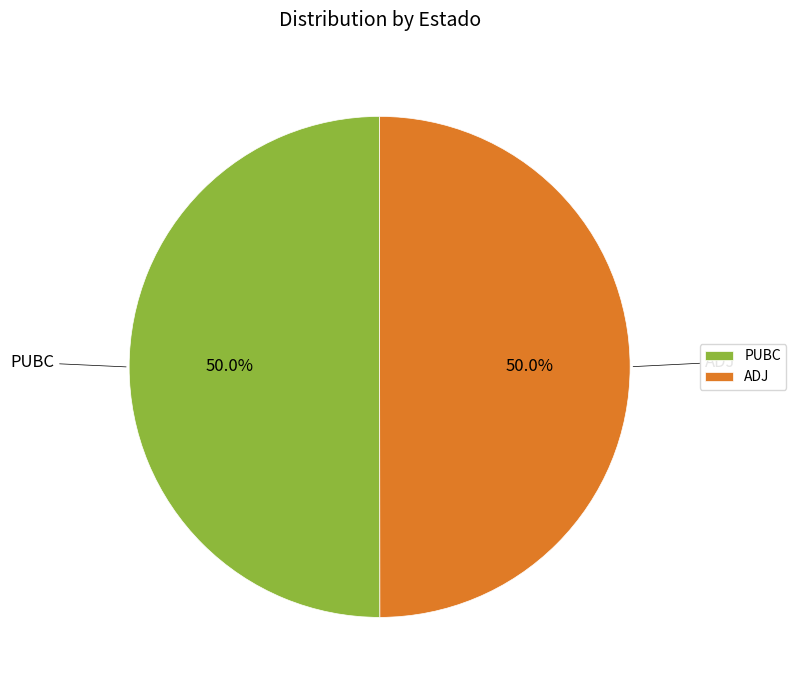

How much of the chart is everything except PUBC?

50.0%